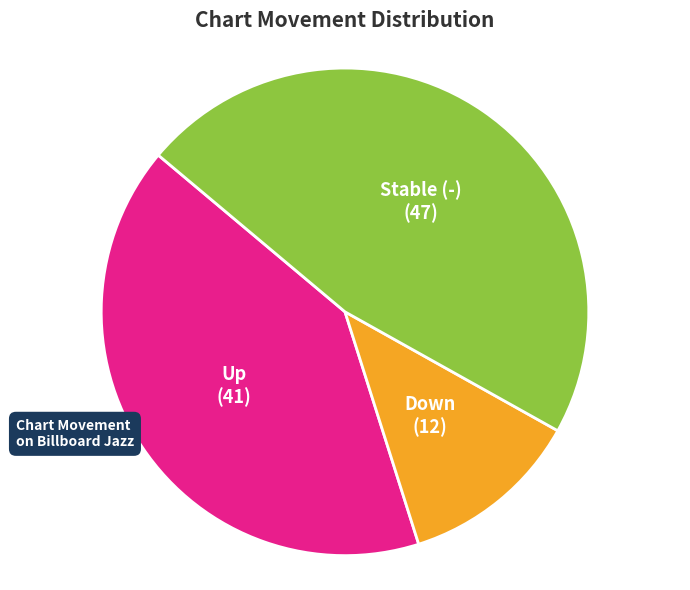

Does any single category account for the majority?

No